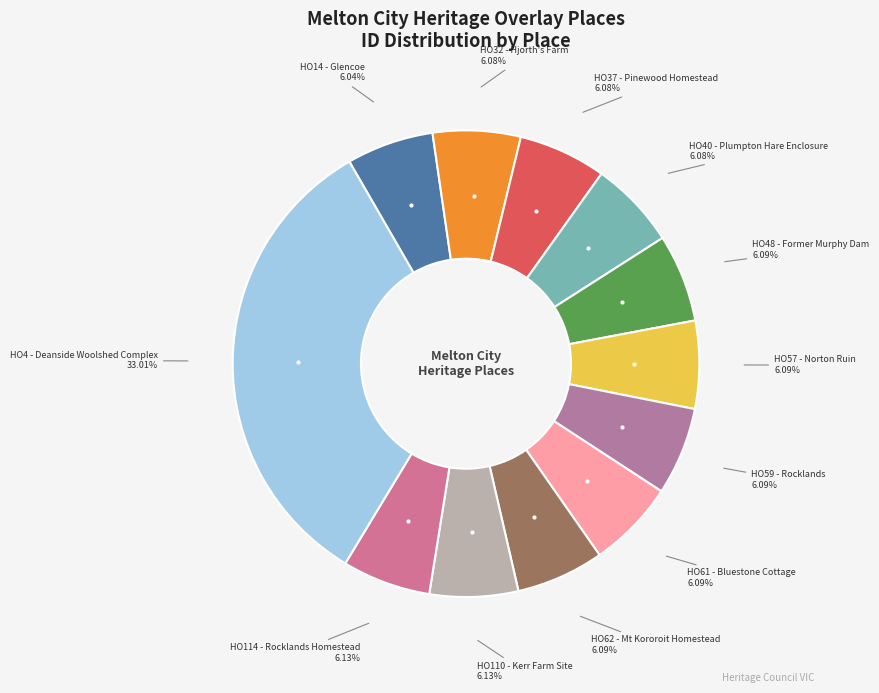

How many slices are in this pie chart?

12